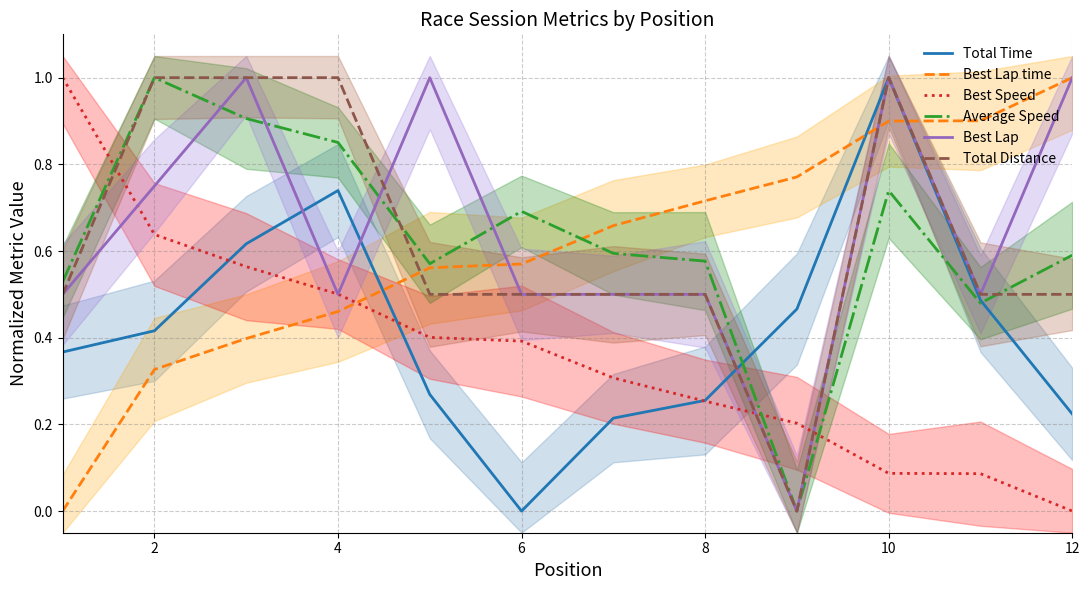

Which series has the largest total across all categories?

Best Lap